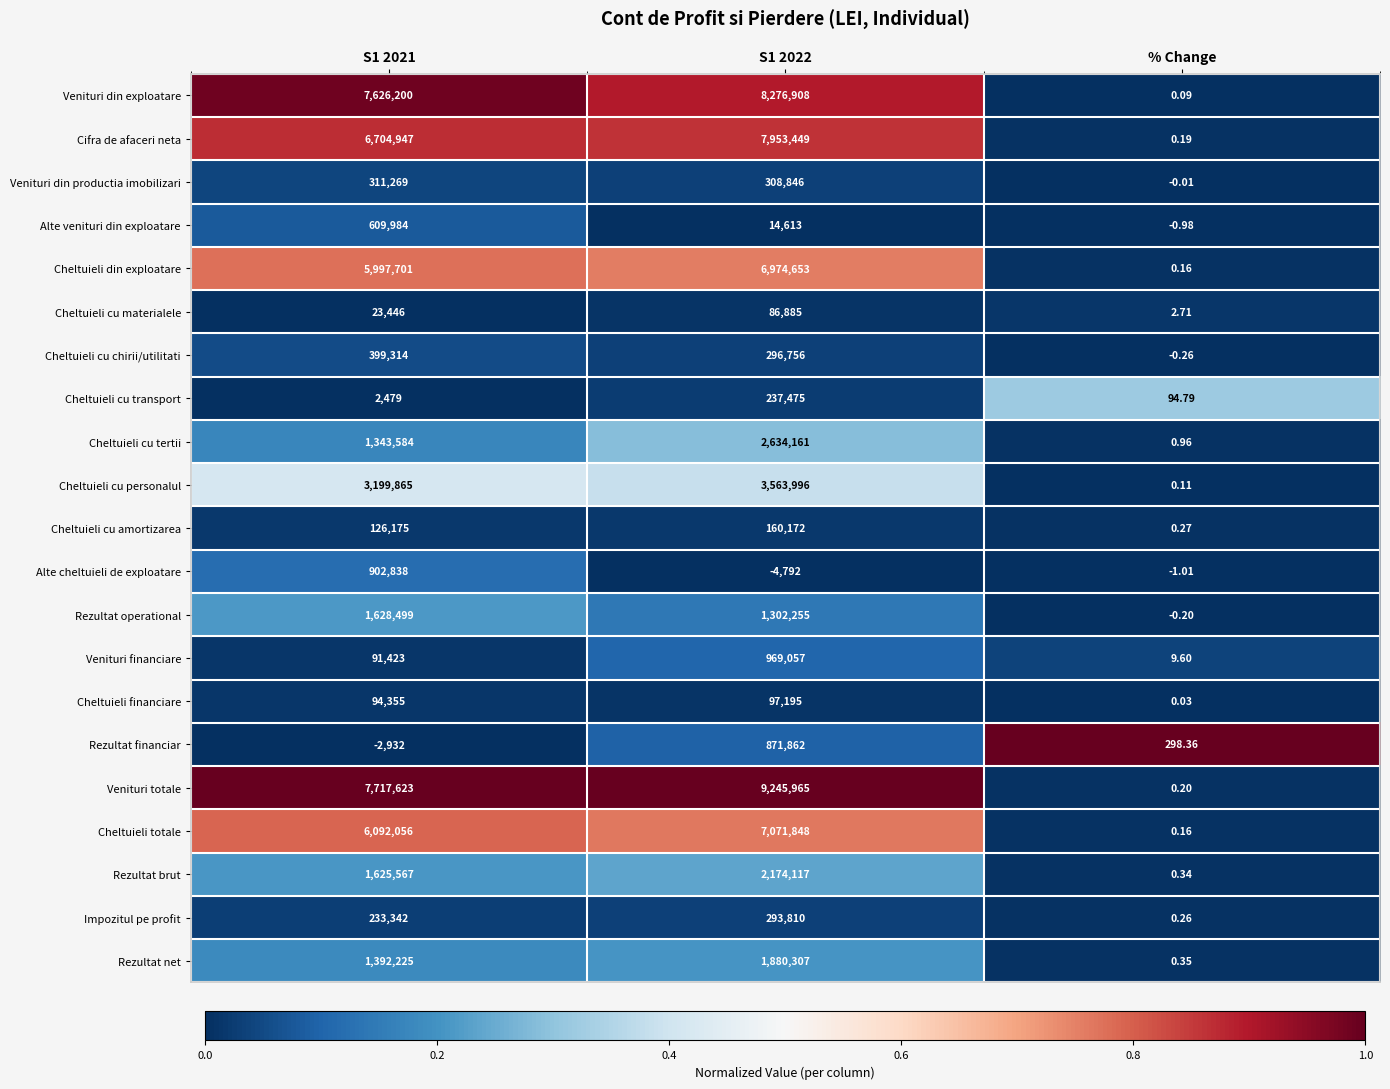

Rank the series at S1 2021 from highest to lowest value.

Venituri totale, Venituri din exploatare, Cifra de afaceri neta, Cheltuieli totale, Cheltuieli din exploatare, Cheltuieli cu personalul, Rezultat operational, Rezultat brut, Rezultat net, Cheltuieli cu tertii, Alte cheltuieli de exploatare, Alte venituri din exploatare, Cheltuieli cu chirii/utilitati, Venituri din productia imobilizari, Impozitul pe profit, Cheltuieli cu amortizarea, Cheltuieli financiare, Venituri financiare, Cheltuieli cu materialele, Cheltuieli cu transport, Rezultat financiar